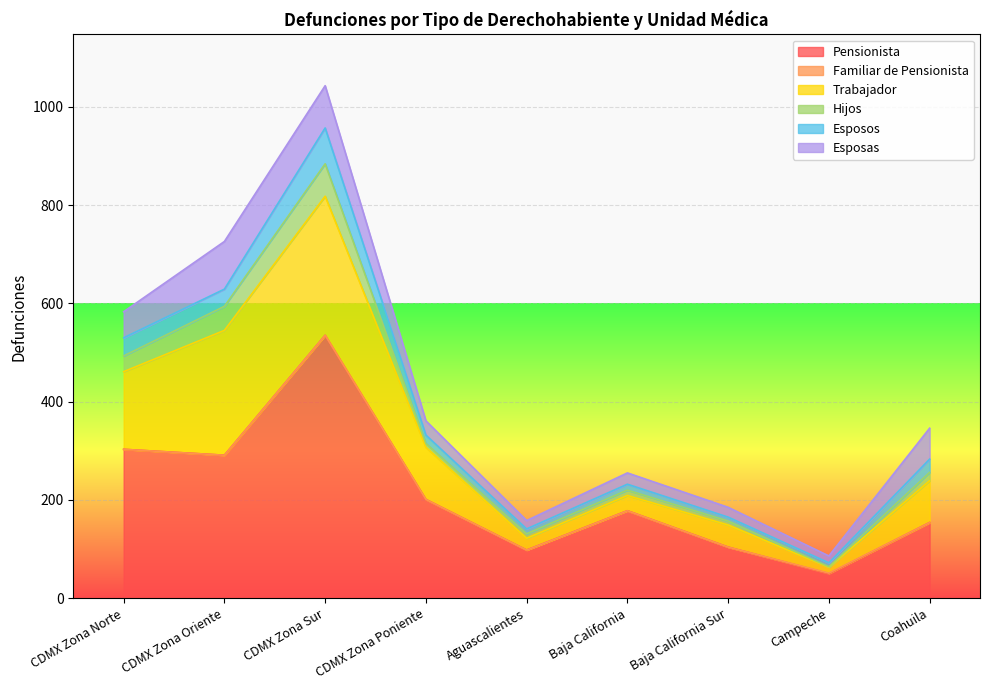

What is the sum of the Esposas values at Aguascalientes and Baja California?

40